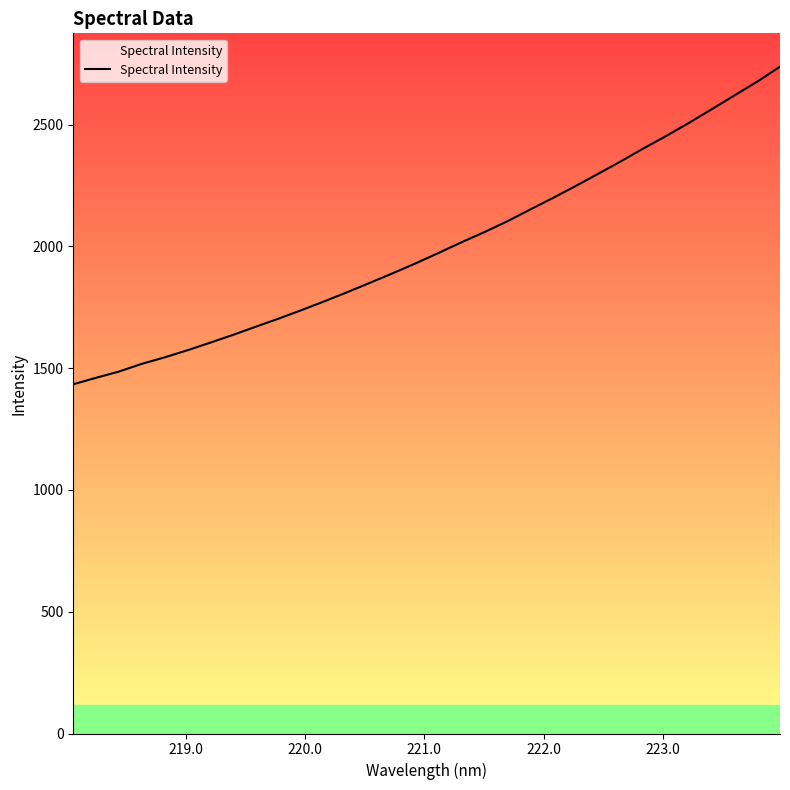

What is the greatest value displayed?

2737.8